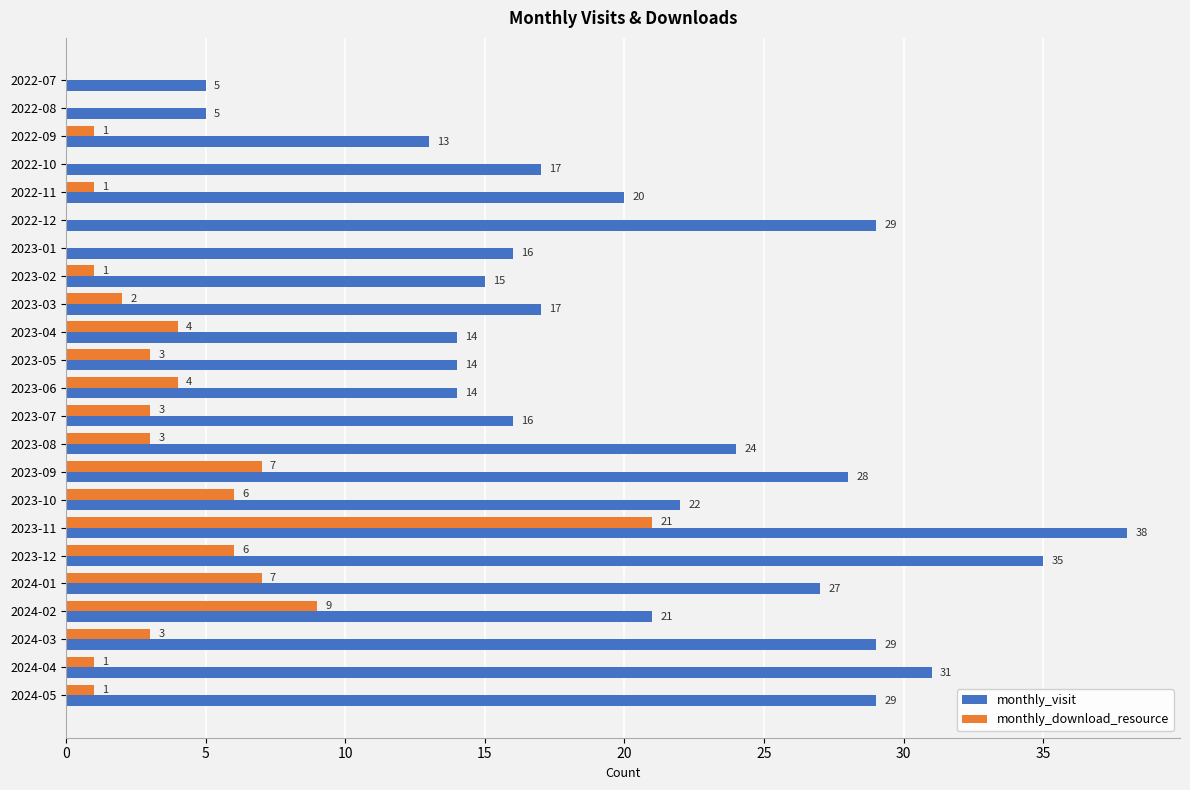

At which label is monthly_visit closest to 21?

2024-02